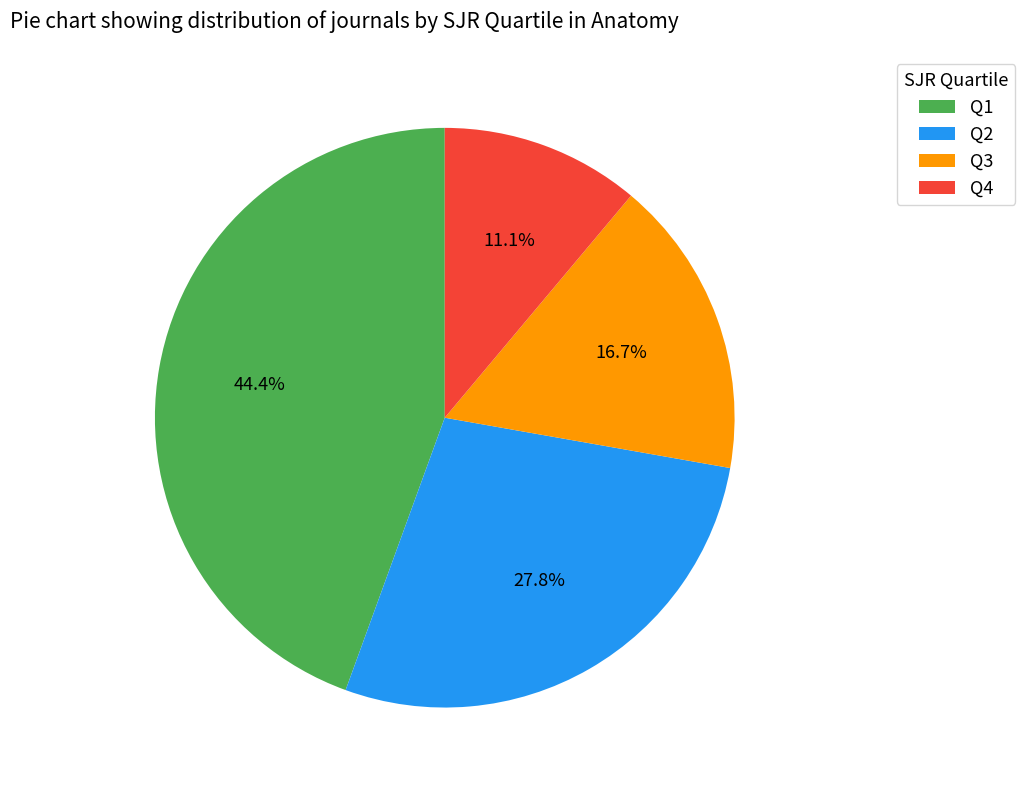

Does any single category account for the majority?

No